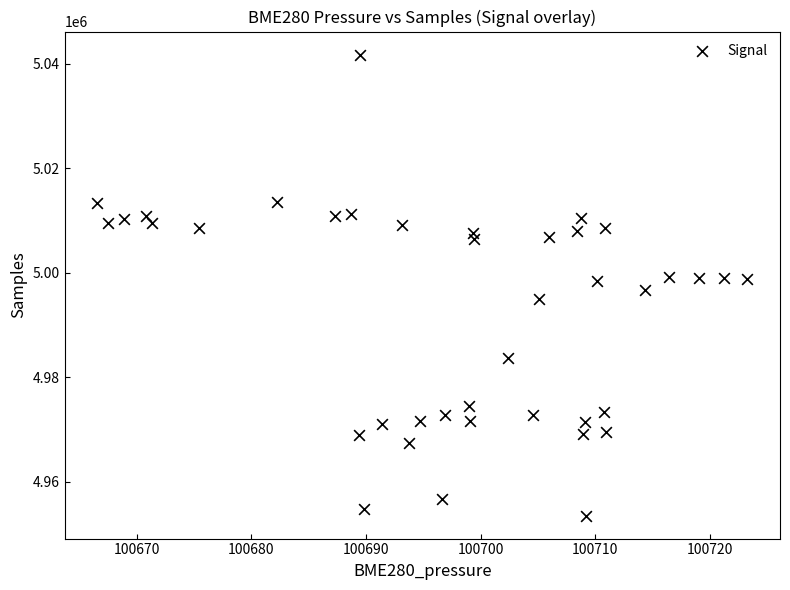

What is the range of Y values (max minus min)?

88216